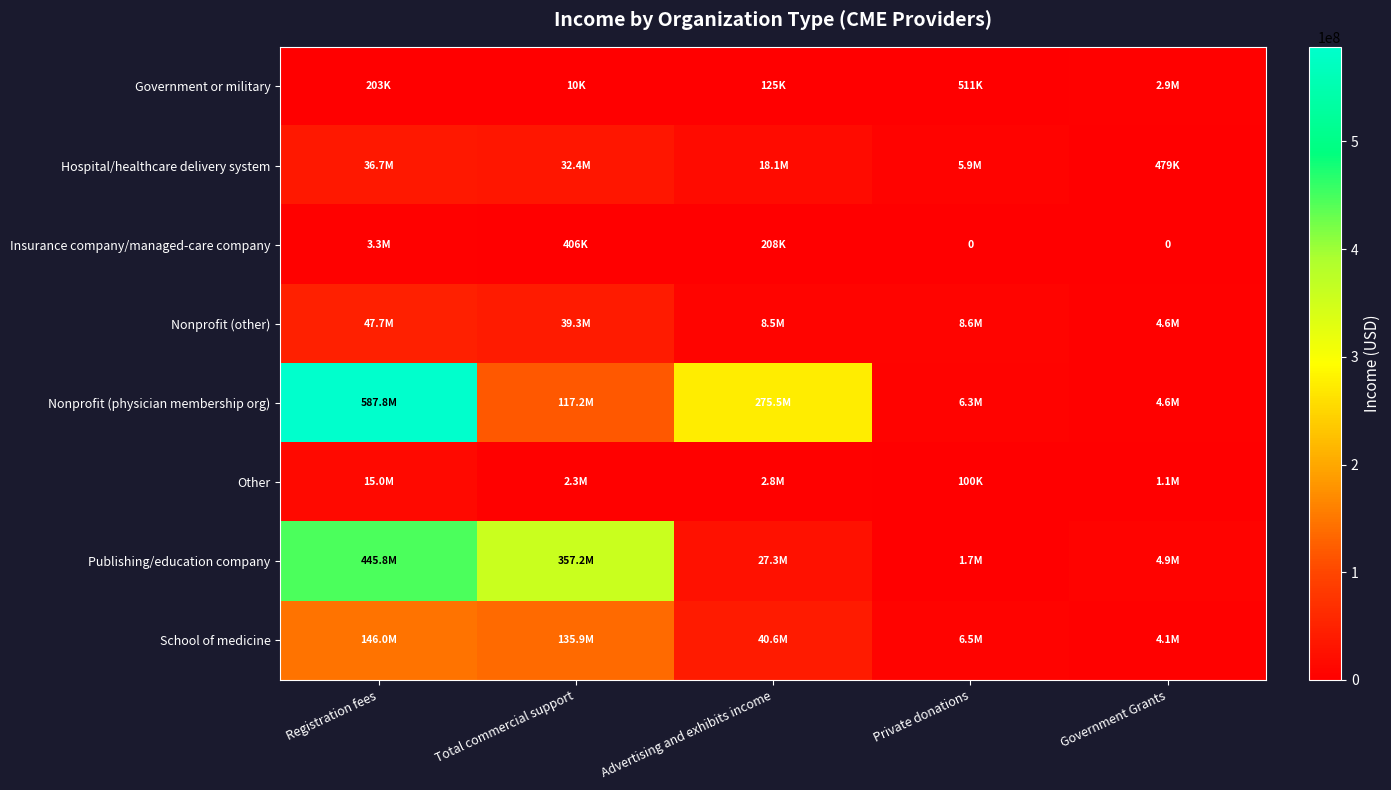

Is it true that School of medicine equals 1077249.0 at Government Grants?

False